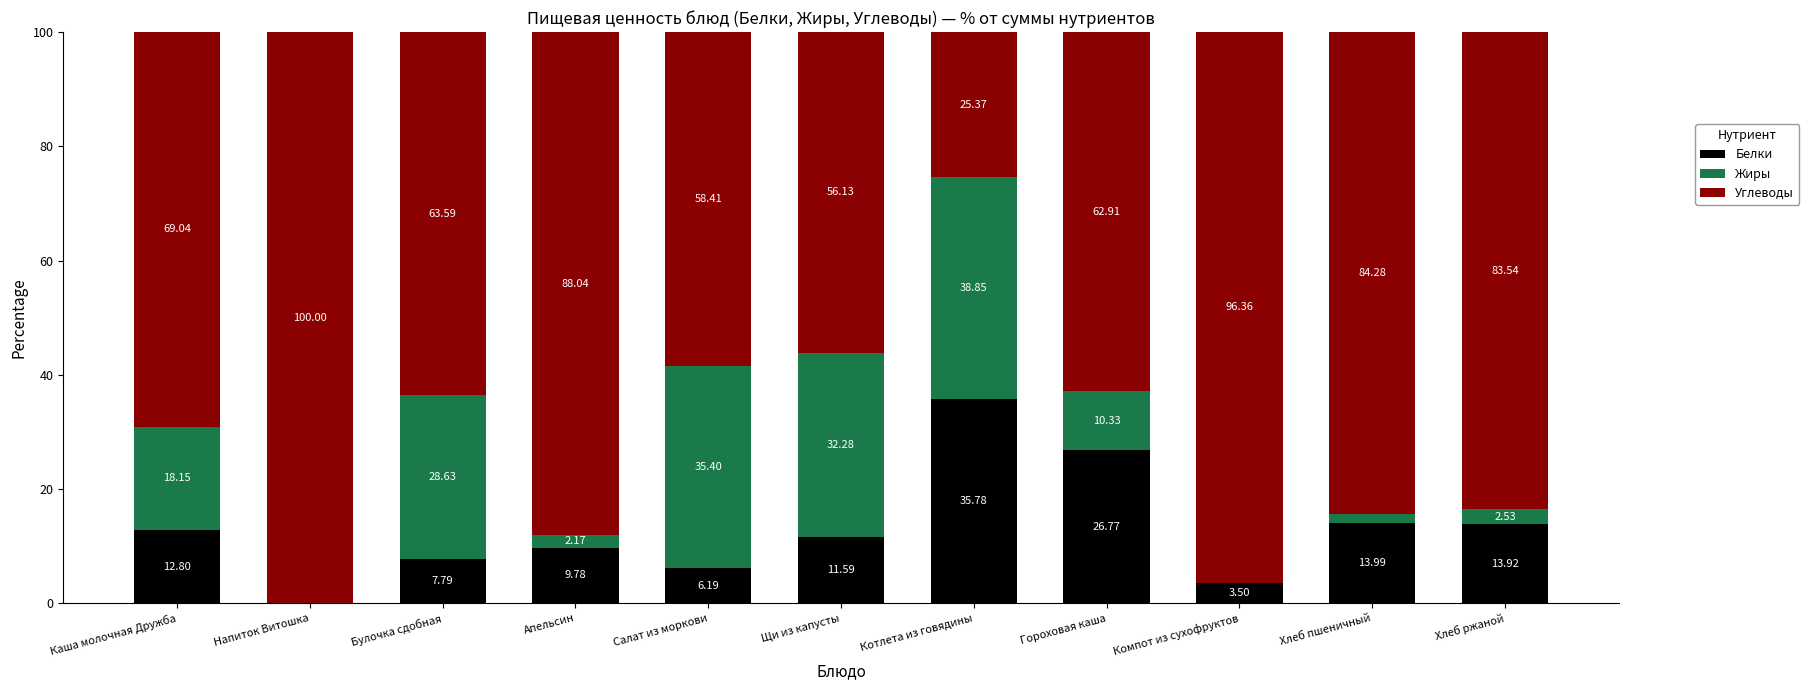

What is the total value across all series at Щи из капусты?

100.0